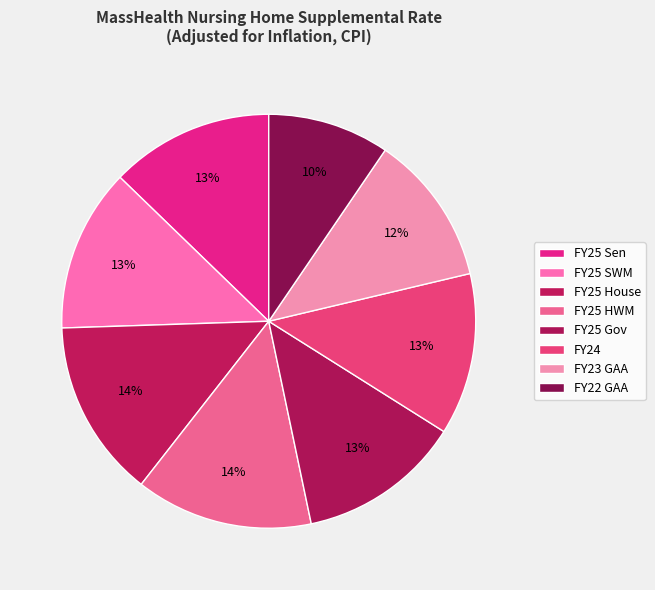

To the nearest percent, what is the difference between the largest and smallest slice percentages?

4%